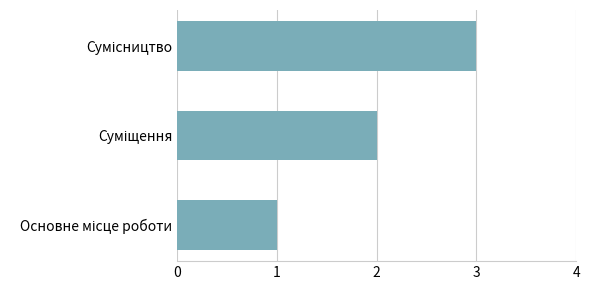

What is the average value?

2